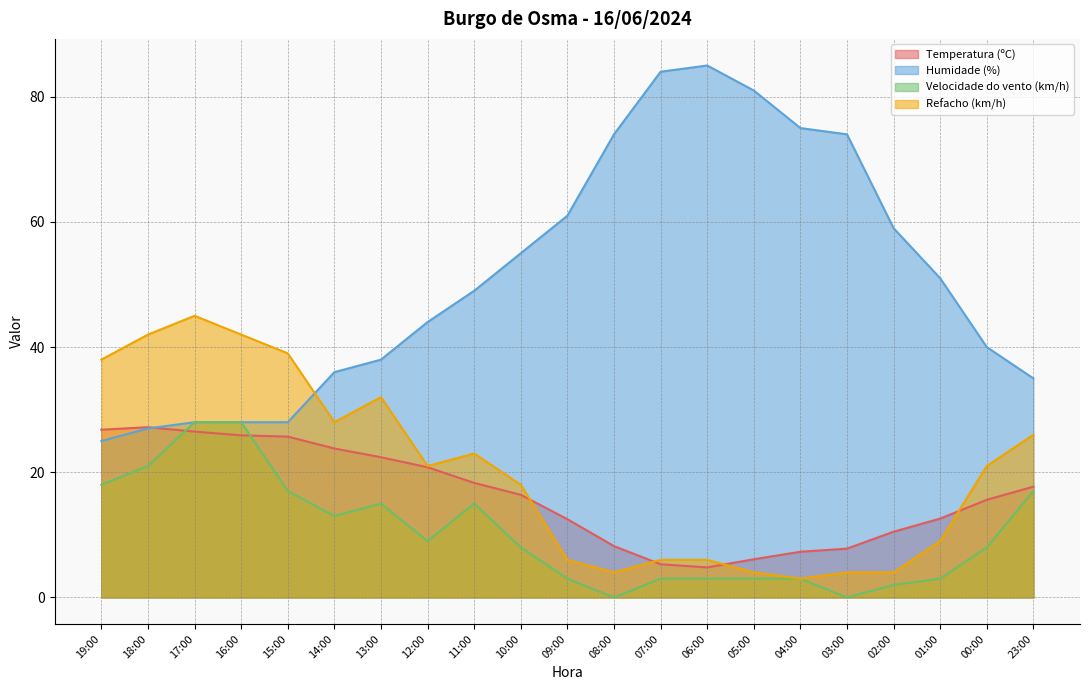

Reading right to left, what are all the values shown in this chart?

Temperatura (ºC): 17.7	15.6	12.6	10.5	7.8	7.3	6.1	4.8	5.3	8.2	12.5	16.4	18.3	20.8	22.4	23.8	25.7	25.9	26.5	27.2	26.8
Humidade (%): 35.0	40.0	51.0	59.0	74.0	75.0	81.0	85.0	84.0	74.0	61.0	55.0	49.0	44.0	38.0	36.0	28.0	28.0	28.0	27.0	25.0
Velocidade do vento (km/h): 17.0	8.0	3.0	2.0	0.0	3.0	3.0	3.0	3.0	0.0	3.0	8.0	15.0	9.0	15.0	13.0	17.0	28.0	28.0	21.0	18.0
Refacho (km/h): 26.0	21.0	9.0	4.0	4.0	3.0	4.0	6.0	6.0	4.0	6.0	18.0	23.0	21.0	32.0	28.0	39.0	42.0	45.0	42.0	38.0